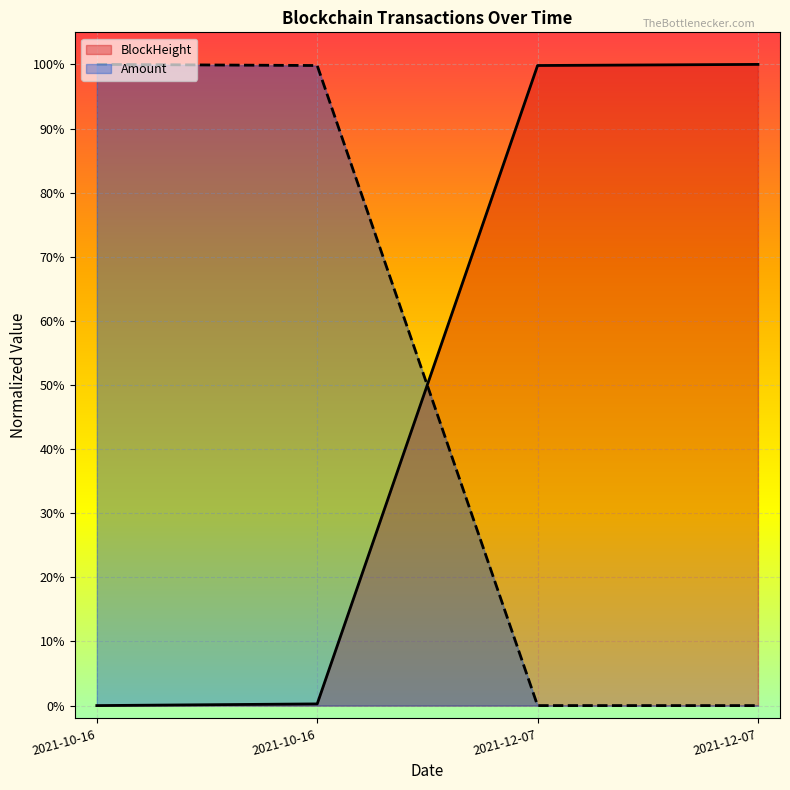

How many times do Amount and BlockHeight cross each other?

1